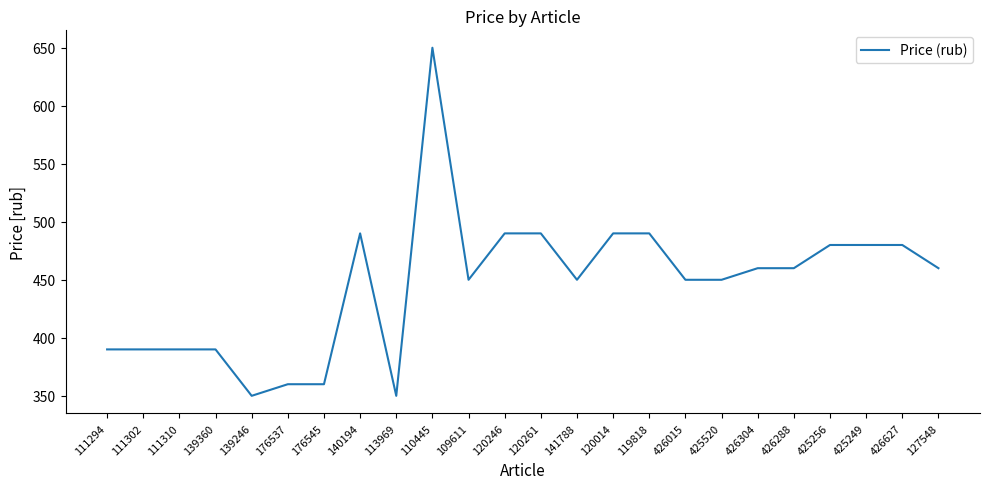

Is this an area chart (filled region under the line)?

No